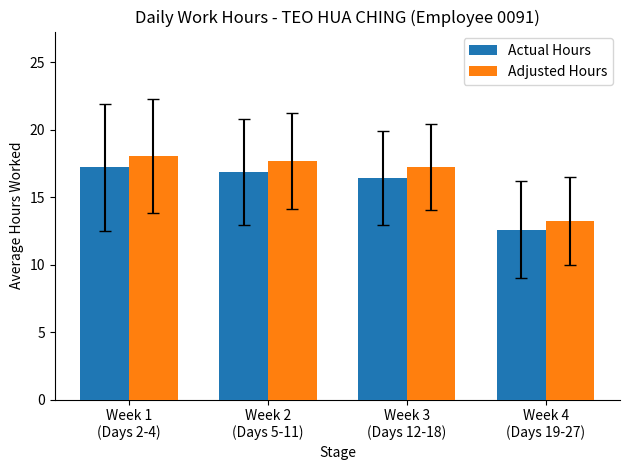

What is the spread (max minus min) of values at Week 1
(Days 2-4)?

0.9